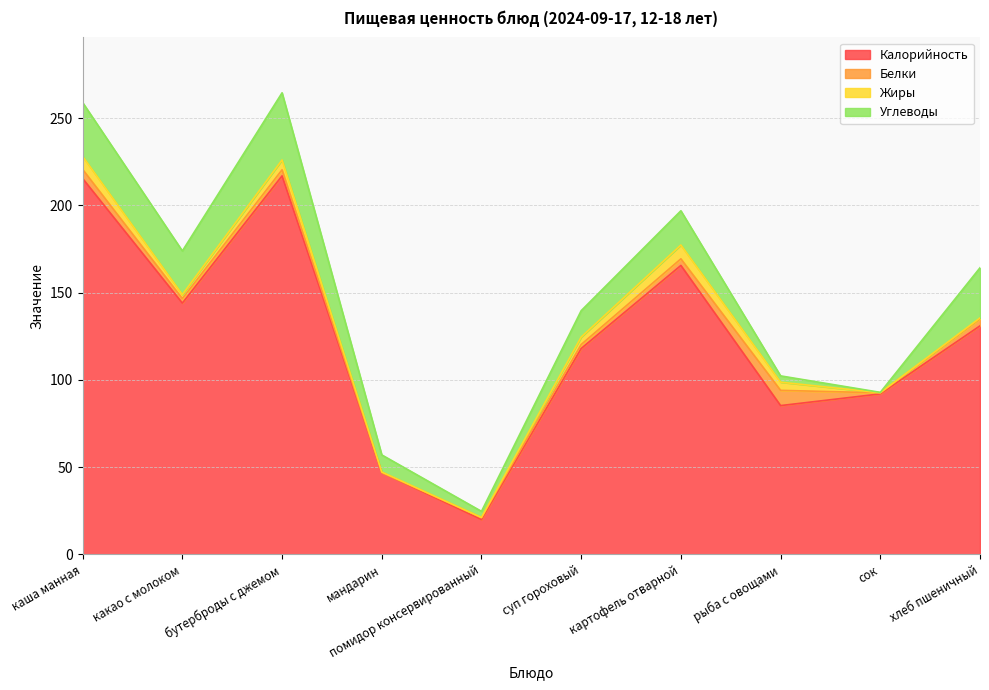

How many values in the Жиры series are below 4?

5